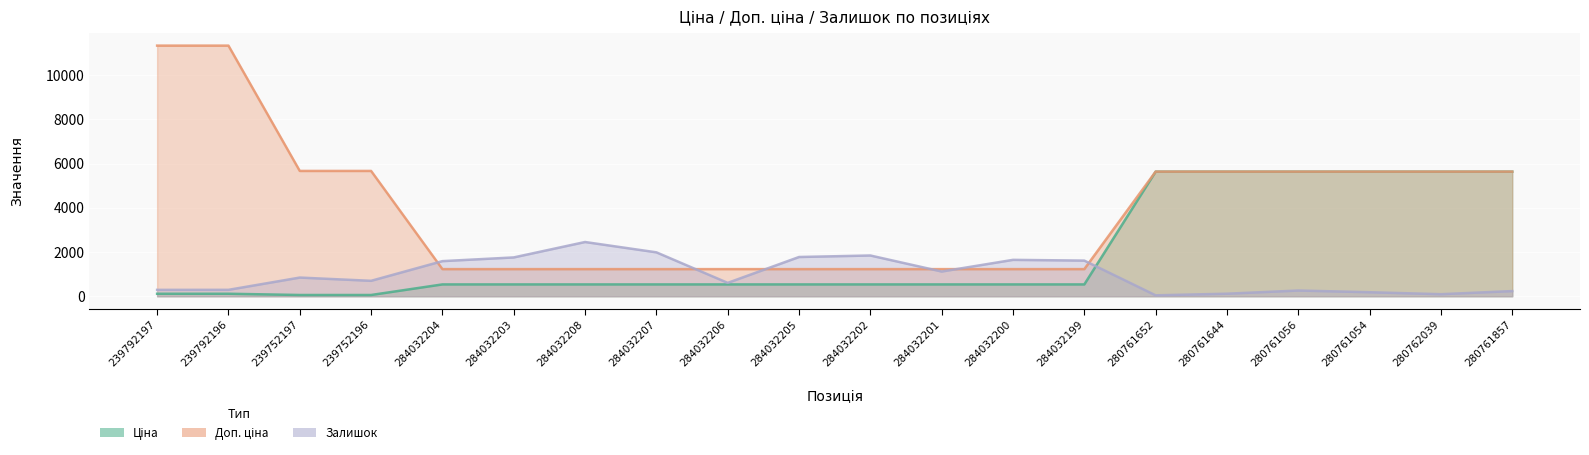

What is the spread (max minus min) of values at 280761644?

5521.0